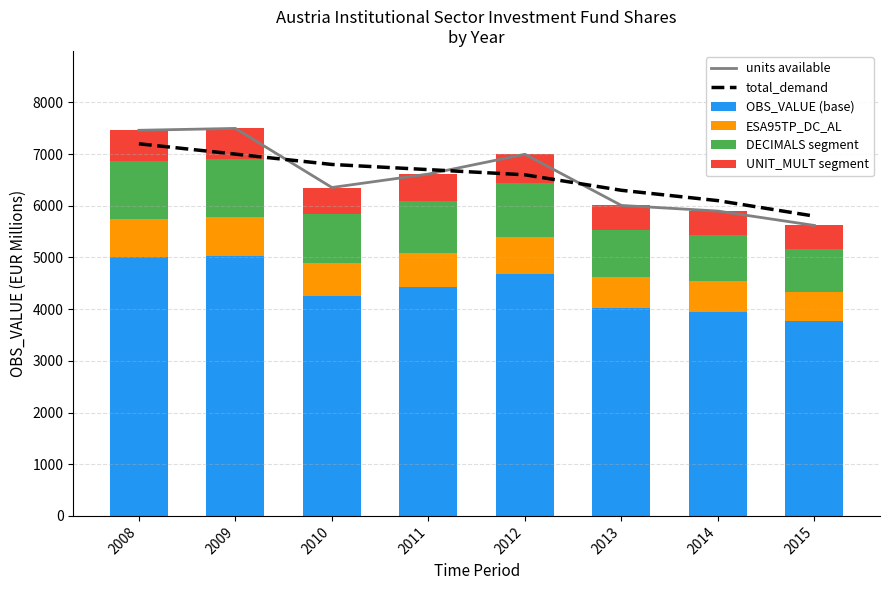

True or false: units available has a value of 10464 at 2012.

False